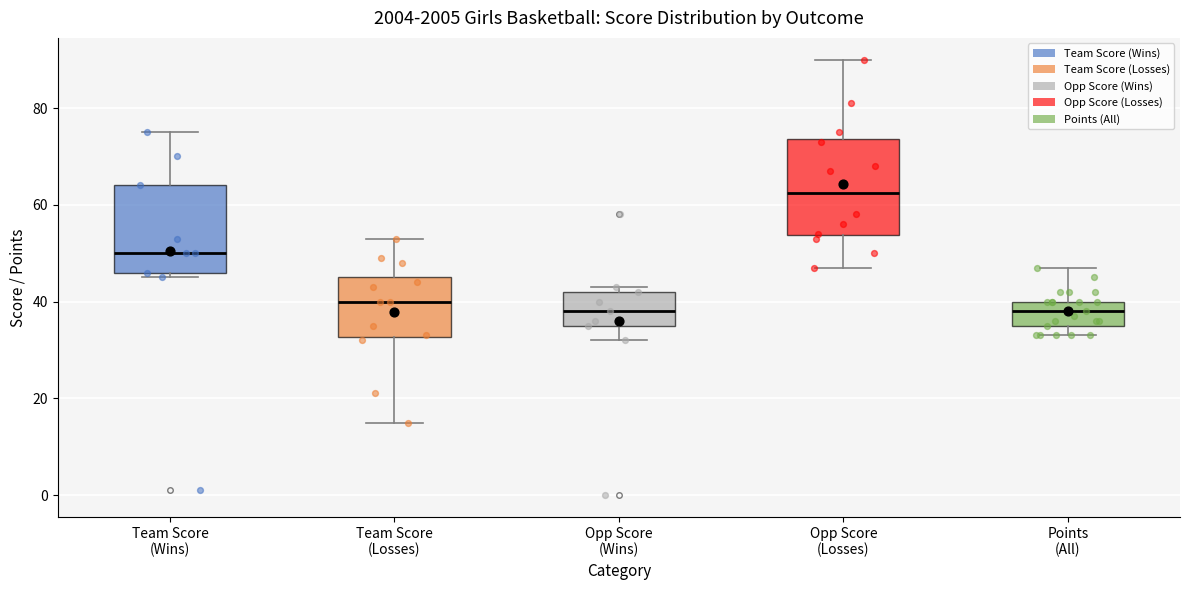

Where is the upper edge of the box for Team Score (Wins) on the y-axis? The values are not printed on the chart, so give them approximately, as read against the axis.

64